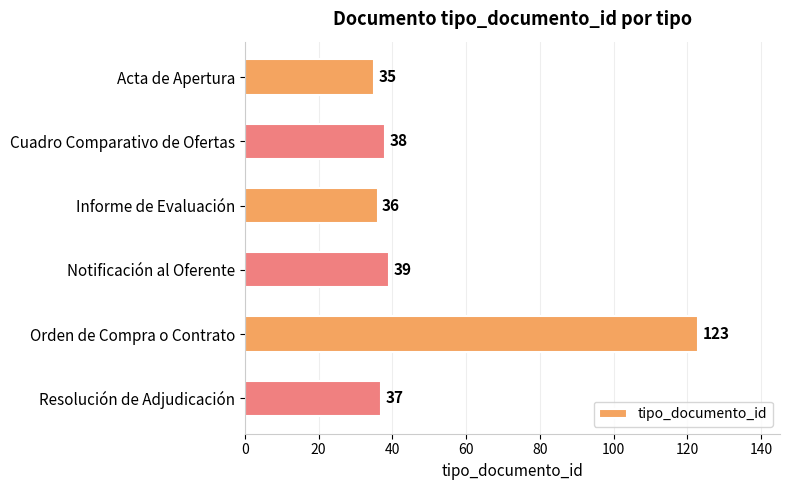

Which label corresponds to the largest value in the chart?

Orden de Compra o Contrato